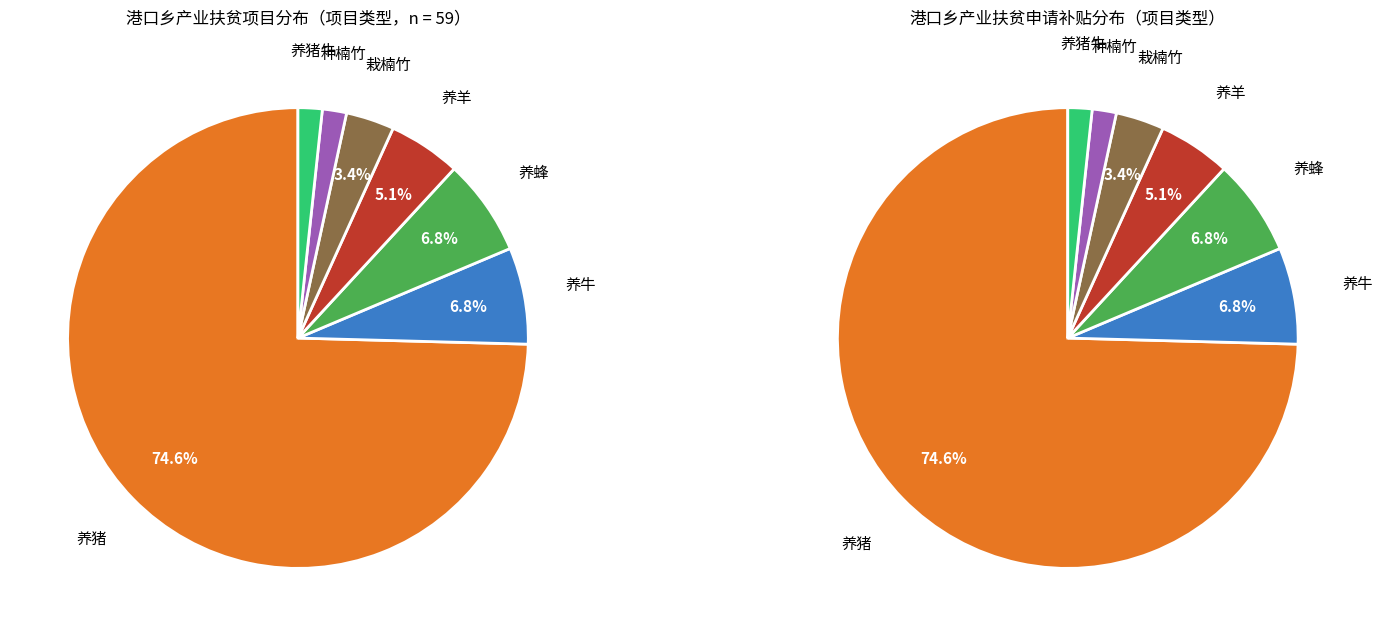

To the nearest percent, what percentage of the pie is 养羊?

5%